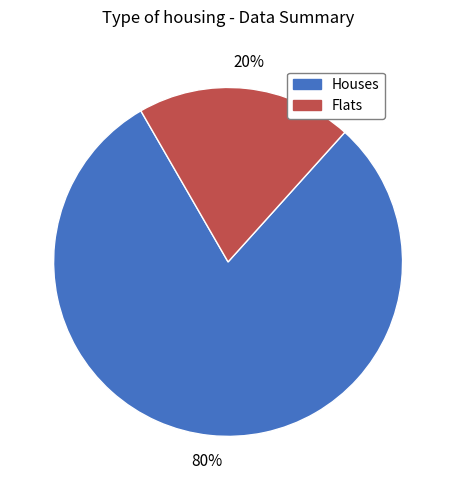

To the nearest percent, what is the difference between the largest and smallest slice percentages?

60%